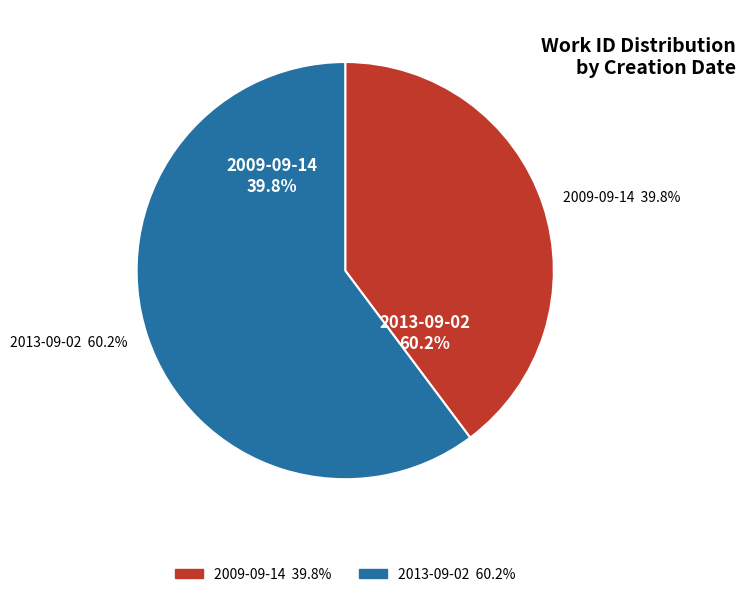

How many segments does this pie chart have?

2